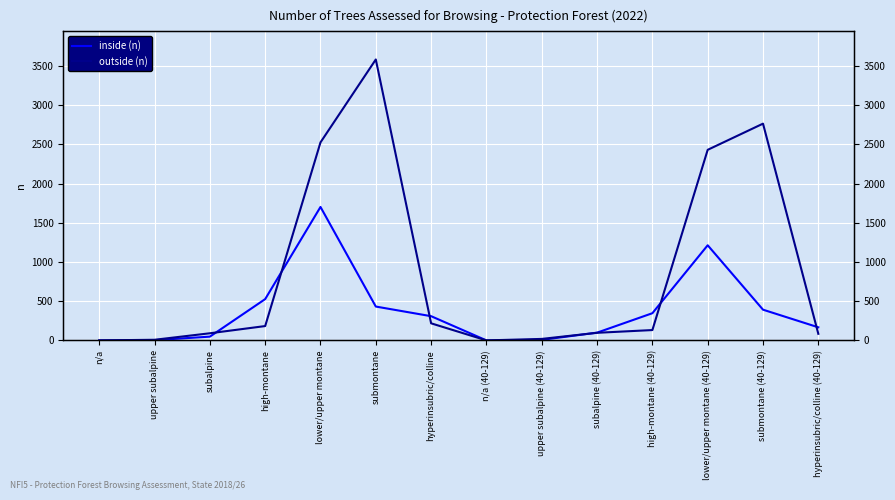

At which label does inside (n) reach its peak?

lower/upper montane